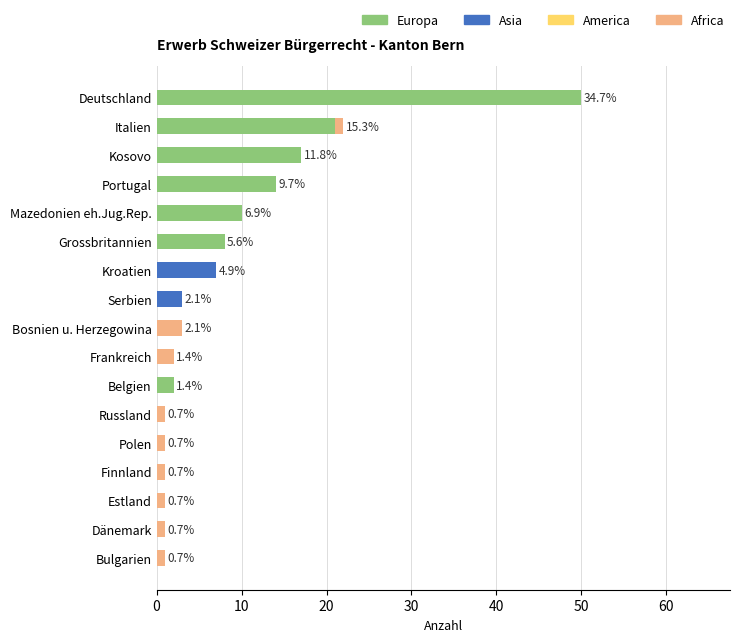

True or false: Europa has a value of -27 at Bulgarien.

False